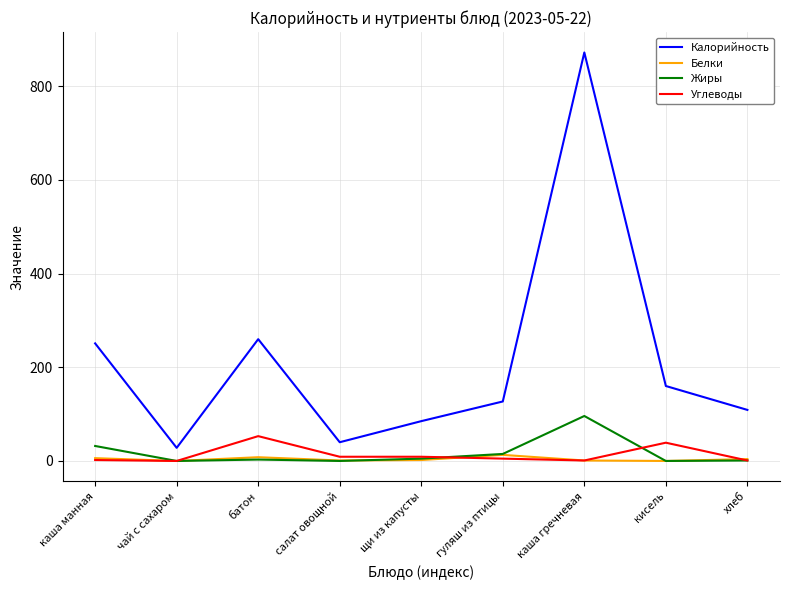

How many lines are shown in the chart?

4